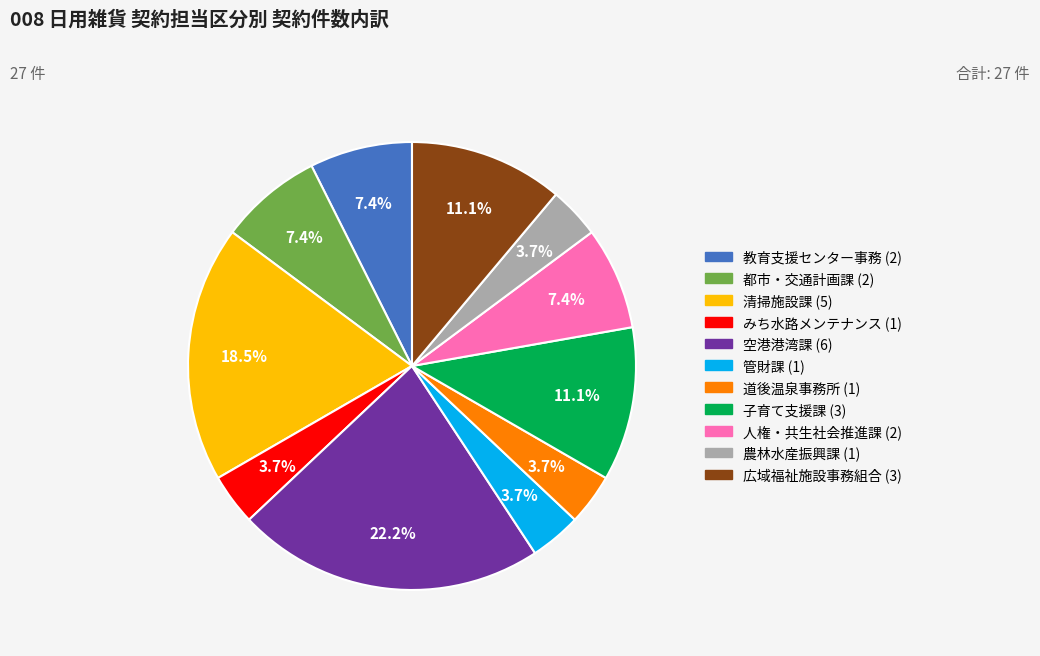

To the nearest percent, what is the average slice percentage?

9%